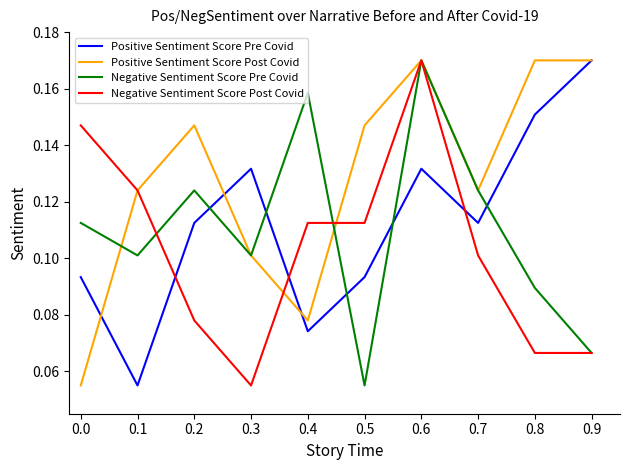

Between 0.7 and 0.8, which series saw the biggest shift?

Positive Sentiment Score Post Covid